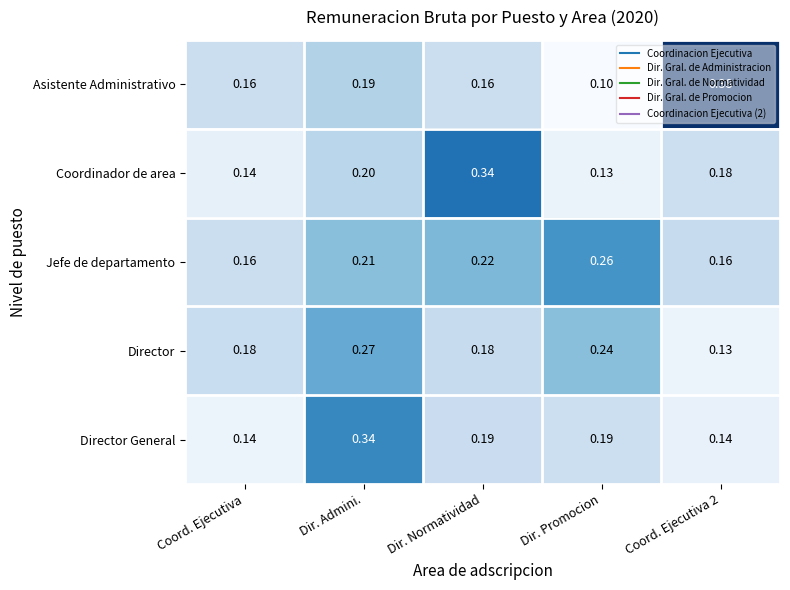

At which category is the sum across all series the highest?

Dir. Admini.